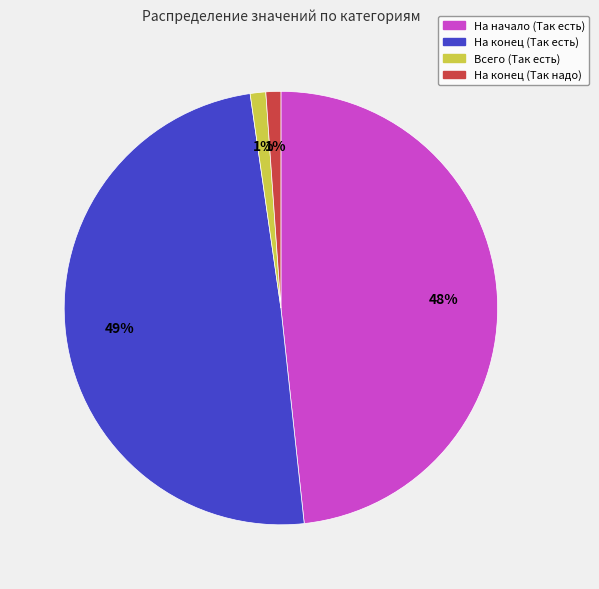

To the nearest percent, what is the difference between the largest and smallest slice percentages?

48%